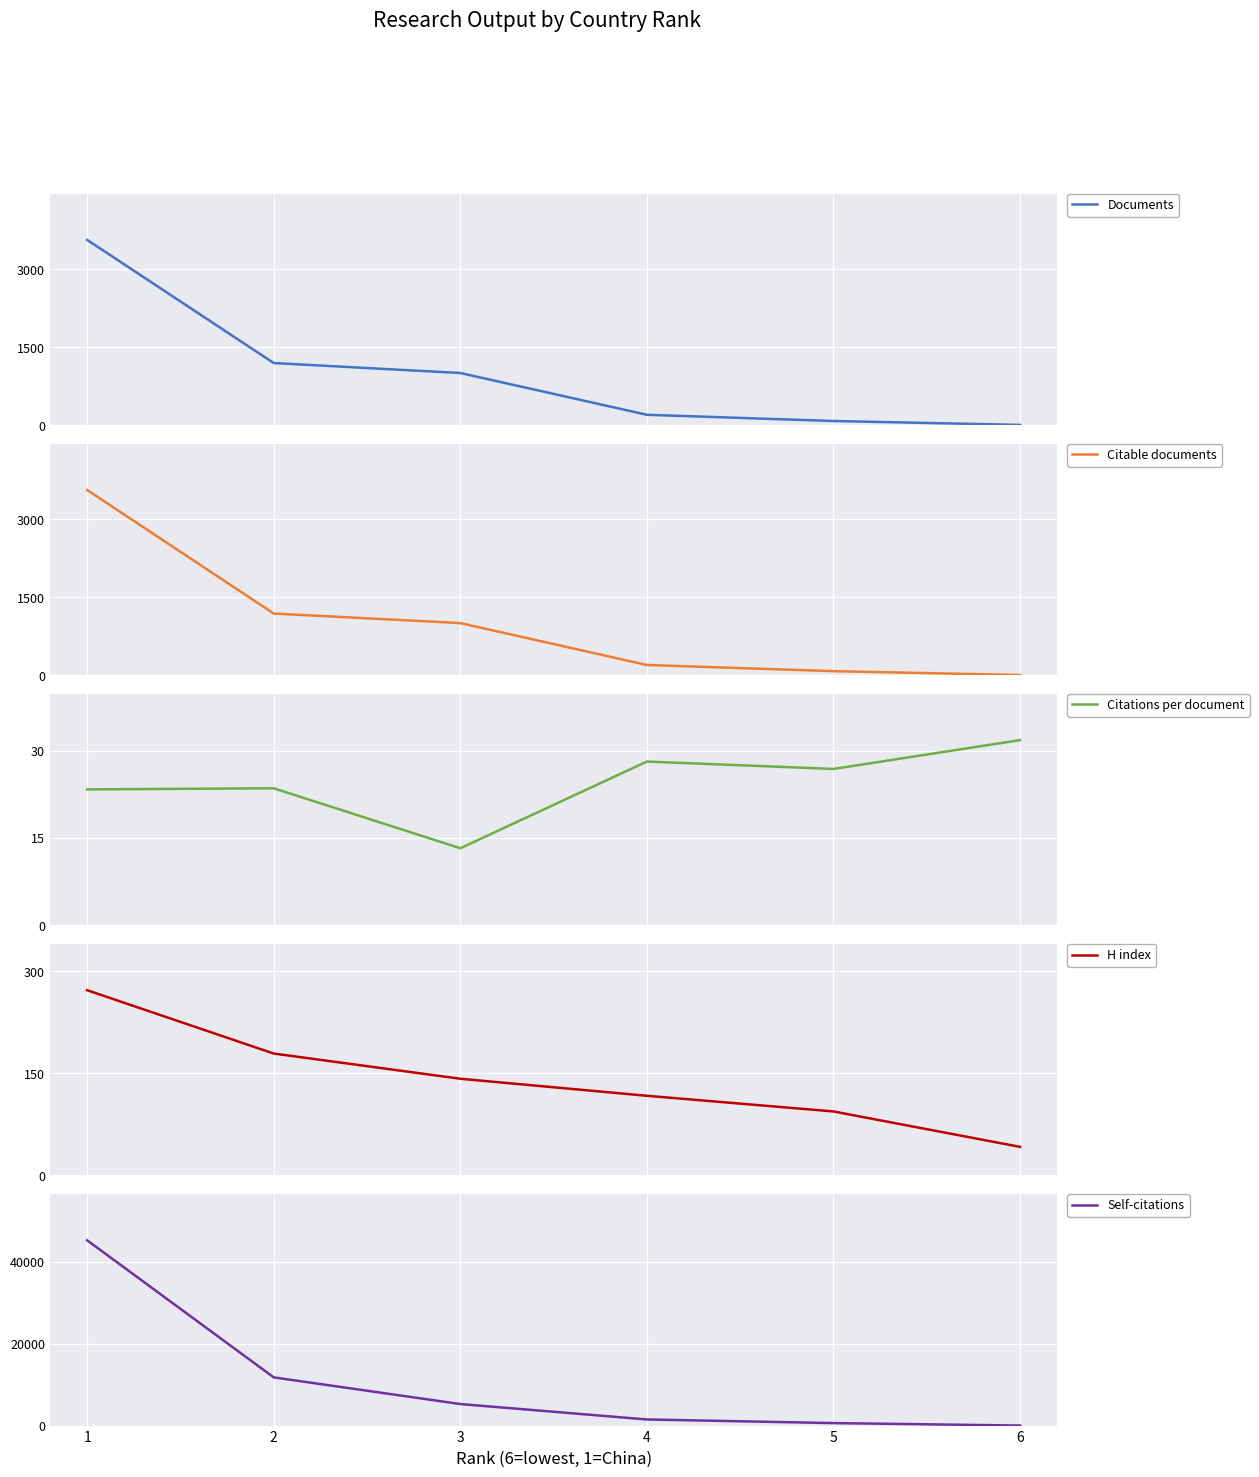

What is the spread (max minus min) of values at 6?

37.0